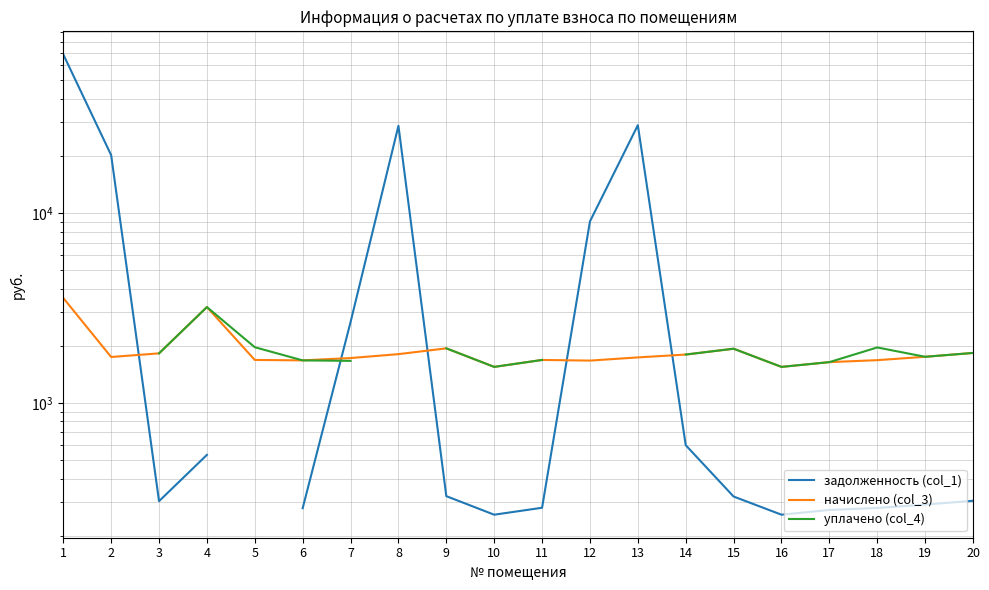

Between 4 and 7, which is larger?

7